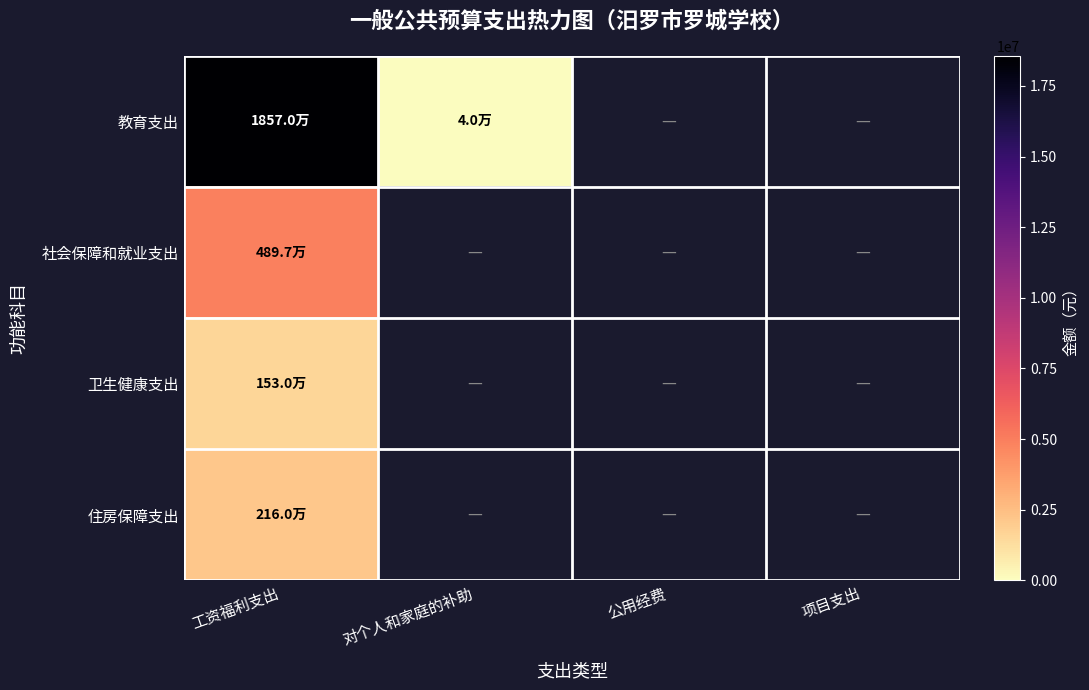

At which label is 卫生健康支出 closest to 1530240?

工资福利支出